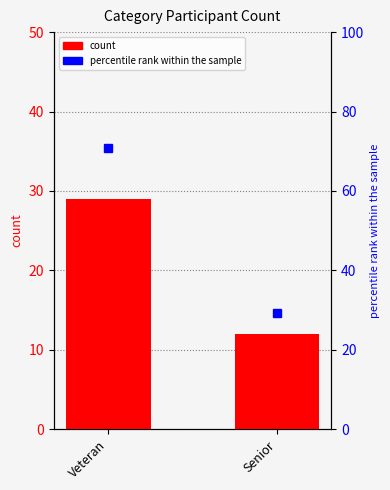

Reading right to left, list all the values displayed in this chart.

count: 12.0	29.0
percentile rank within the sample: 29.3	70.7